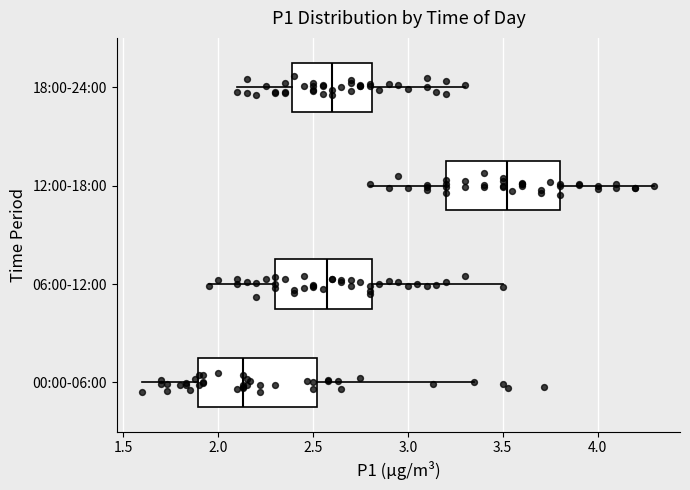

Where does the right whisker of the box for 12:00-18:00 end on the x-axis? The values are not printed on the chart, so give them approximately, as read against the axis.

4.30